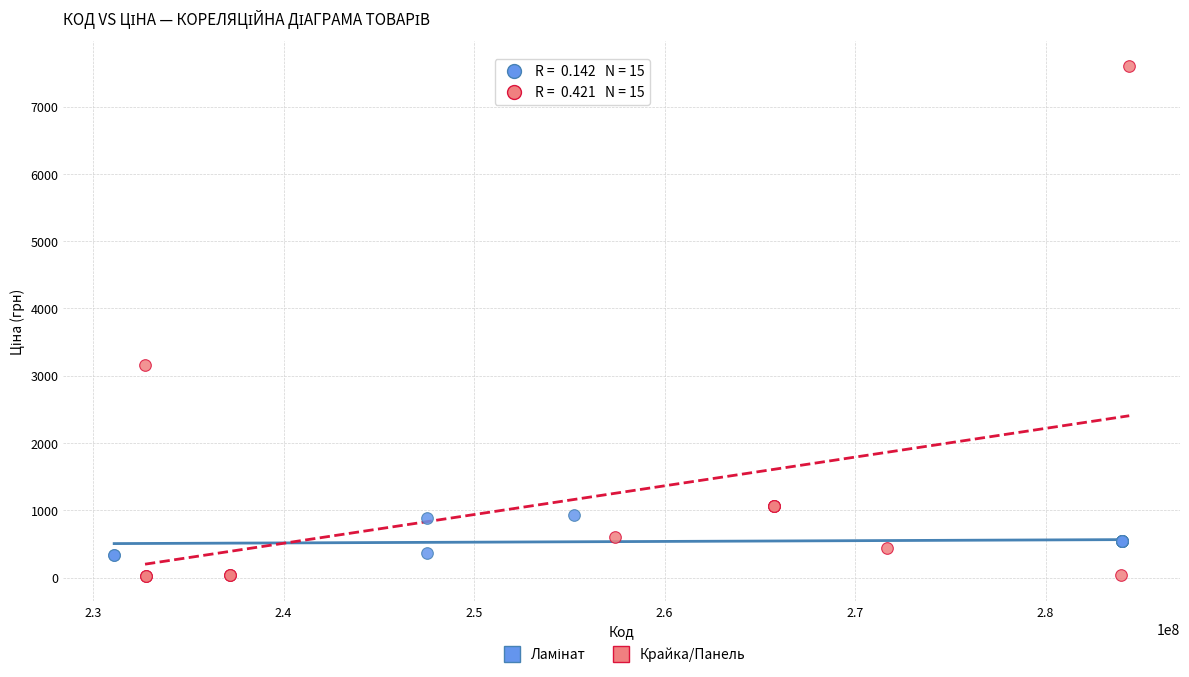

Which series reaches the maximum Y coordinate?

Крайка/Панель